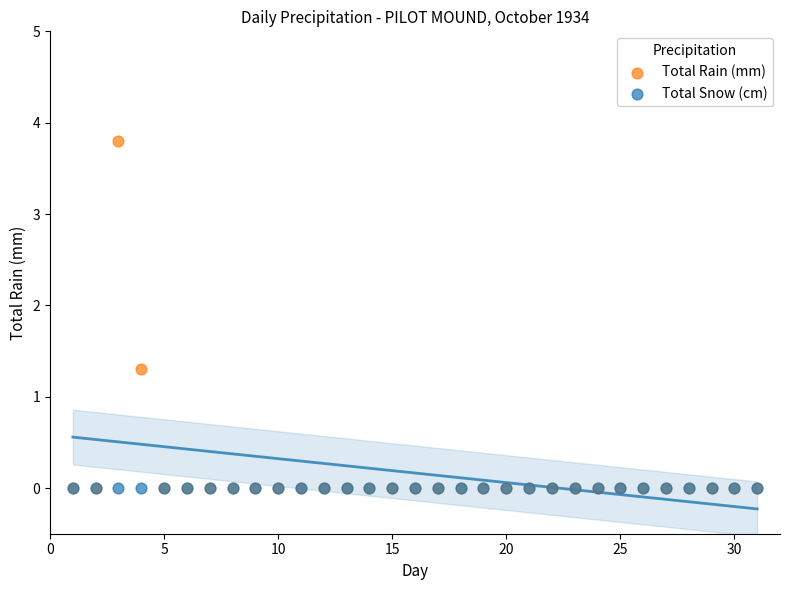

Across all series, what Y value is closest to 1?

1.3